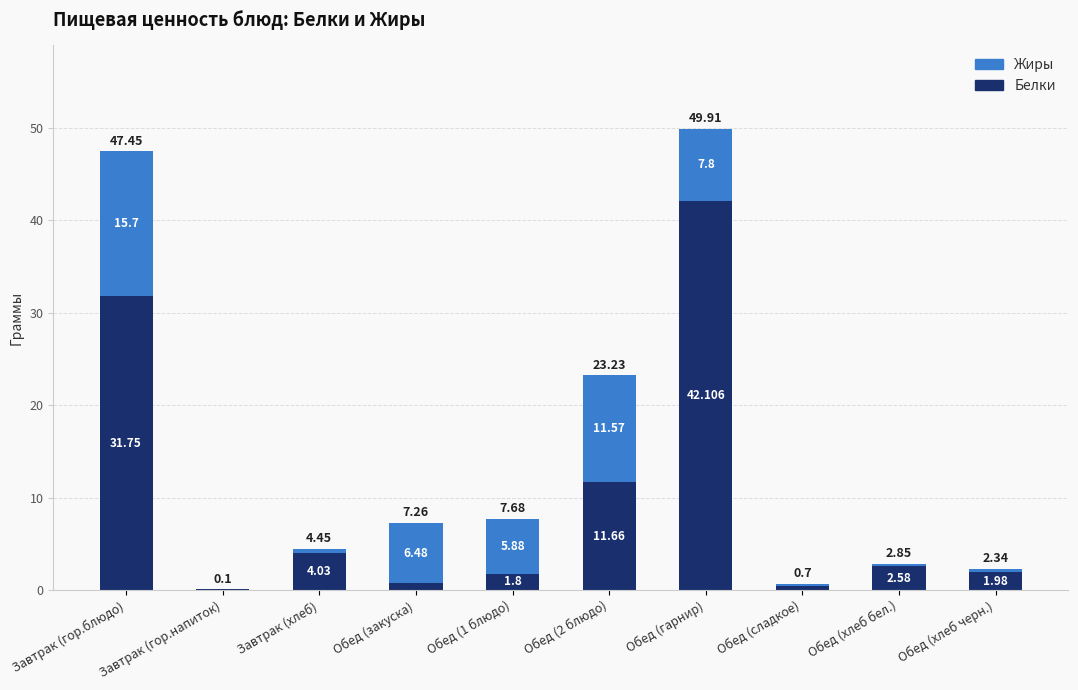

At which label does Белки reach its peak?

Обед (гарнир)